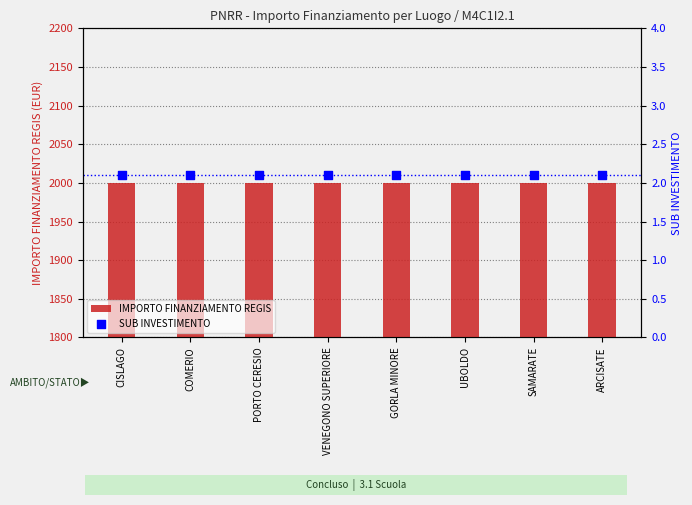

Which series contains the highest Y value?

IMPORTO FINANZIAMENTO REGIS